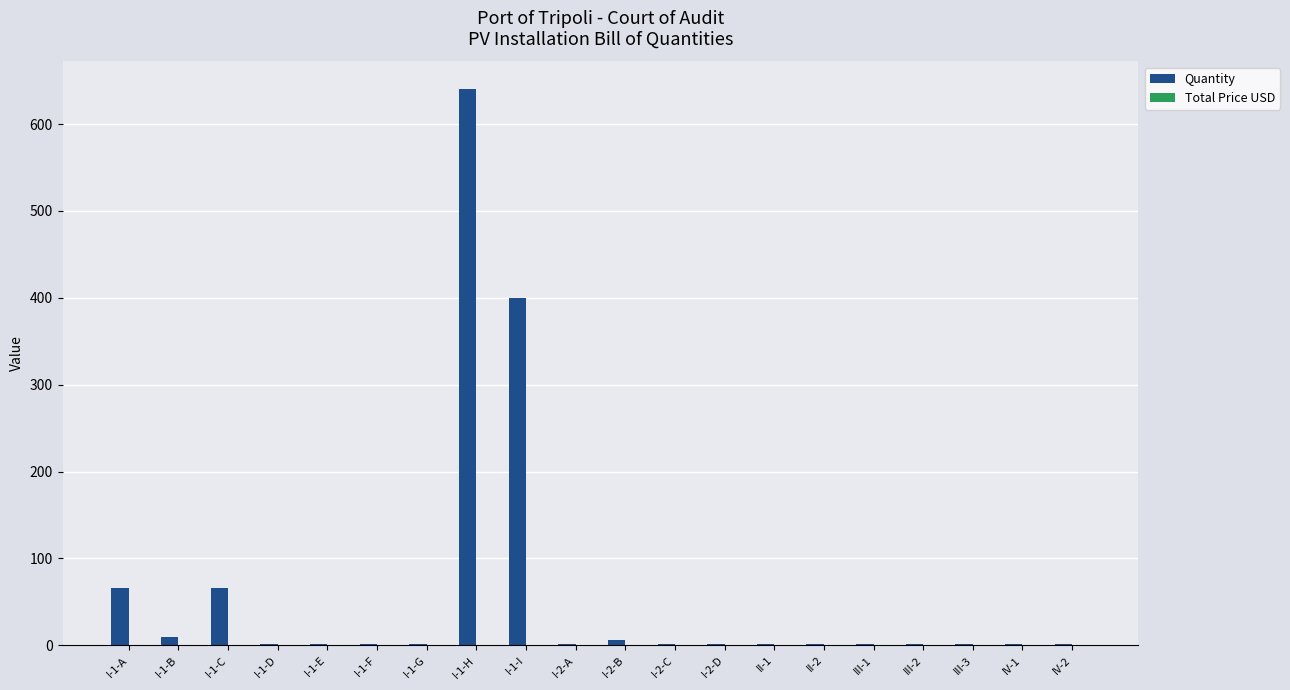

The value at I-1-A is 14. True or false?

False